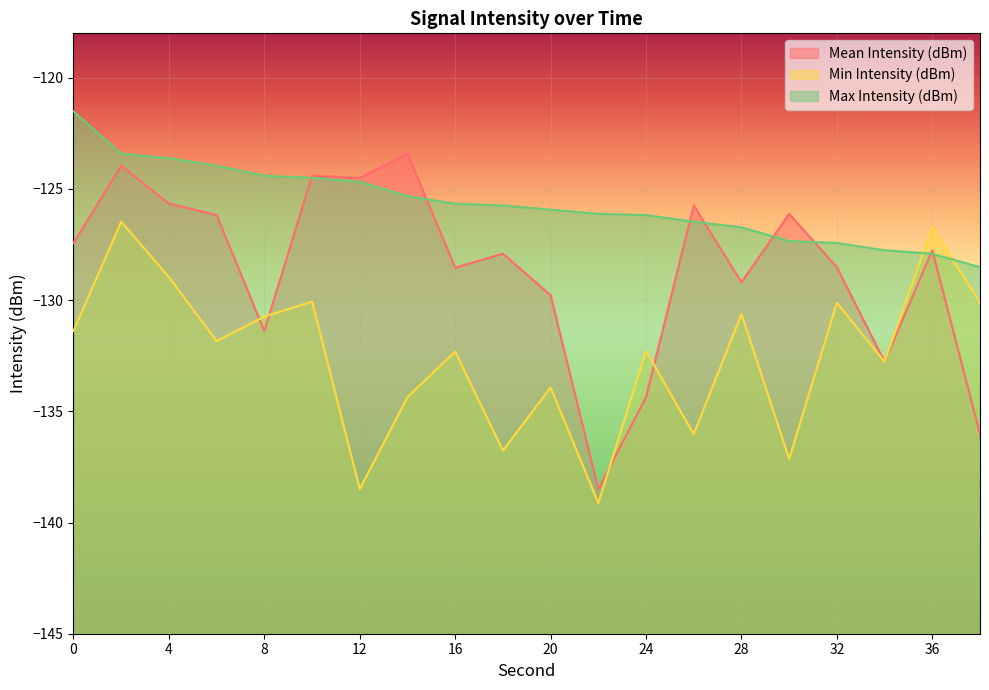

Between 22 and 36, which series saw the biggest shift?

Min Intensity (dBm)